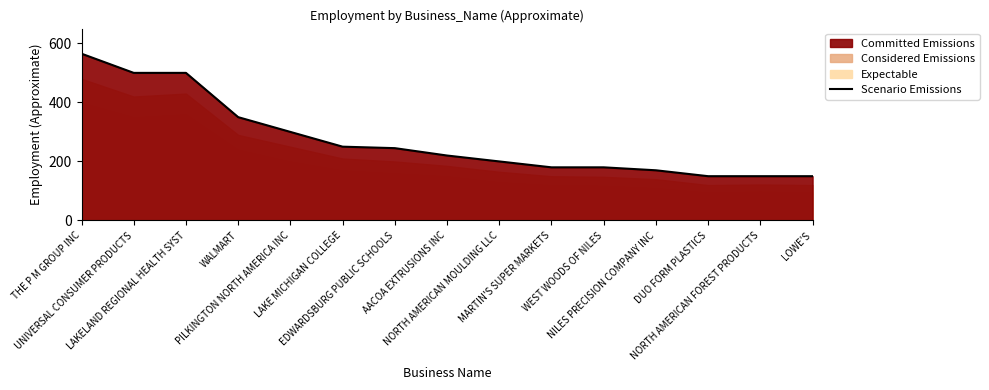

Which category has the highest value across all series?

THE P M GROUP INC